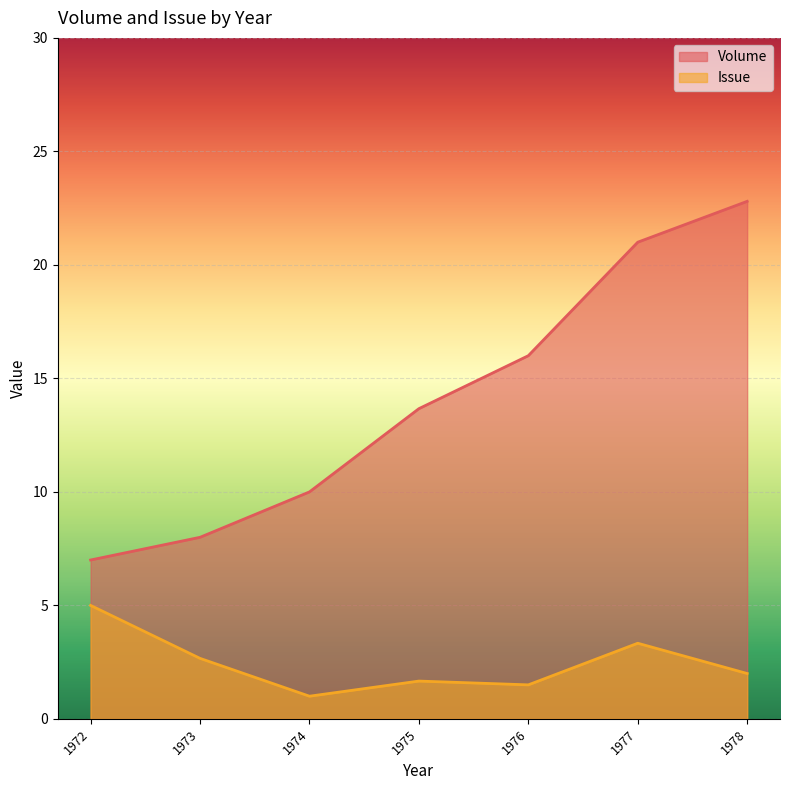

At which category does the chart reach its peak across all series?

1978